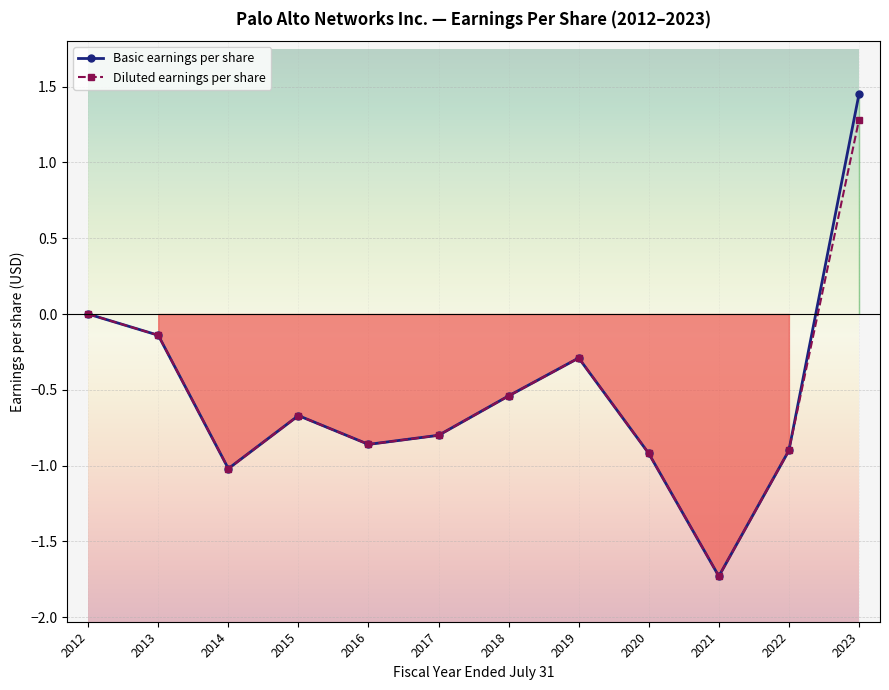

Reading left to right, what are all the values shown in this chart?

Basic earnings per share: 0.0	-0.1	-1.0	-0.7	-0.9	-0.8	-0.5	-0.3	-0.9	-1.7	-0.9	1.4
Diluted earnings per share: 0.0	-0.1	-1.0	-0.7	-0.9	-0.8	-0.5	-0.3	-0.9	-1.7	-0.9	1.3